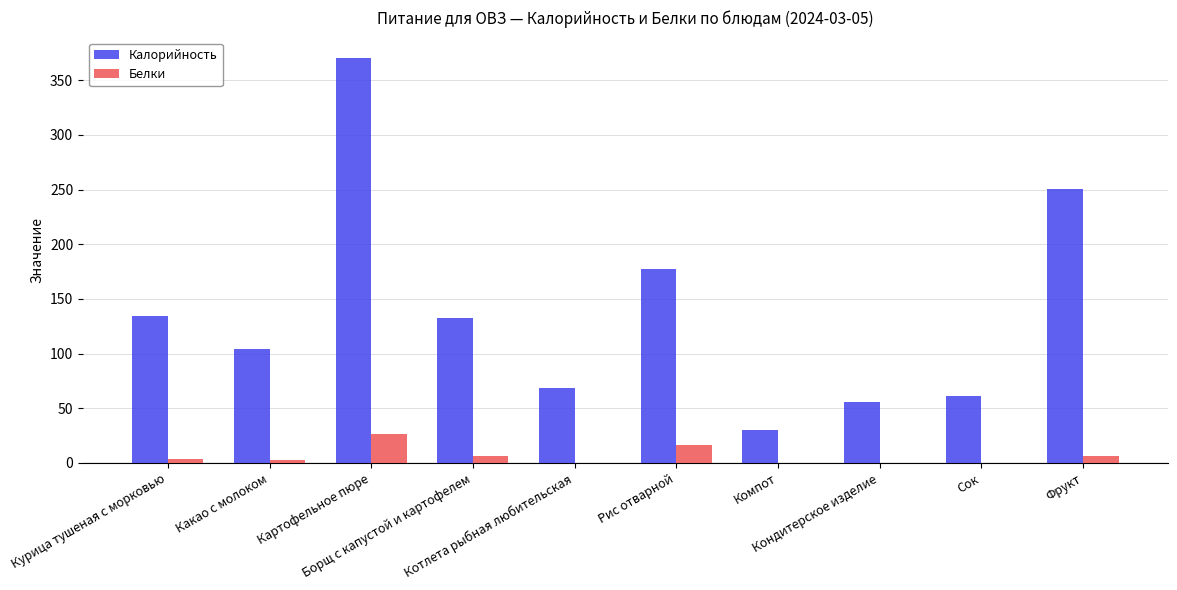

What is the greatest value displayed?

370.5